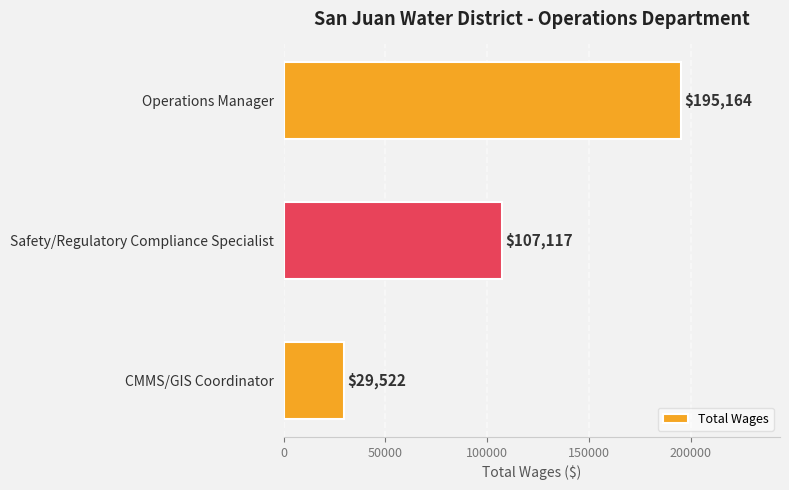

What is the difference between the values at Operations Manager and CMMS/GIS Coordinator?

165642